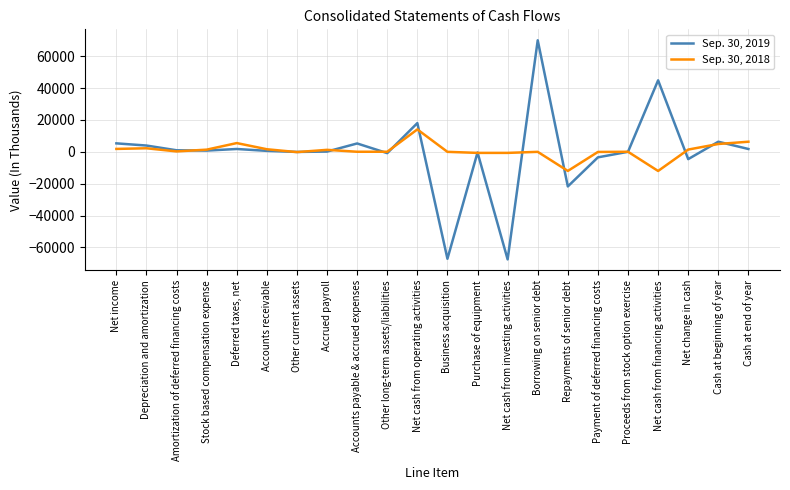

Is this an area chart (filled region under the line)?

No